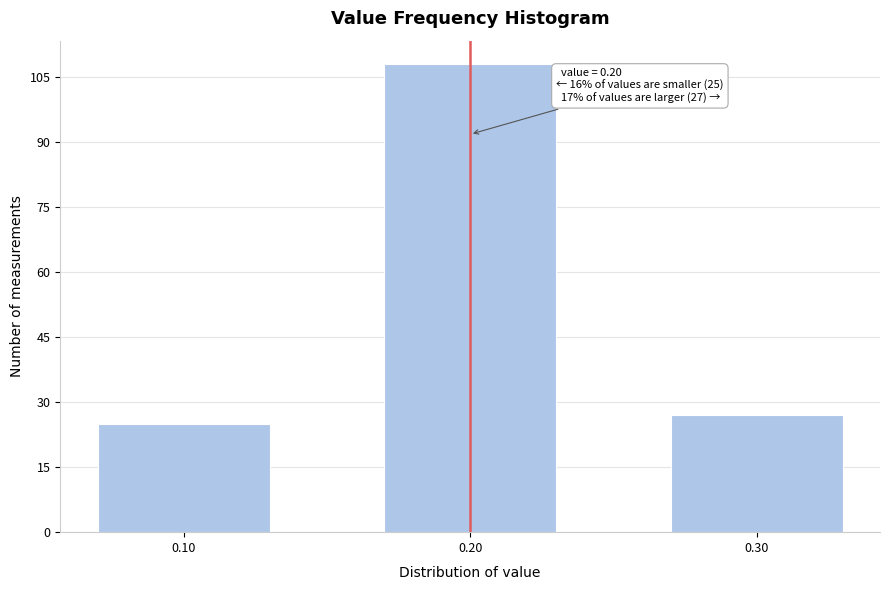

Reading left to right, what are all the values shown in this chart?

25	108	27